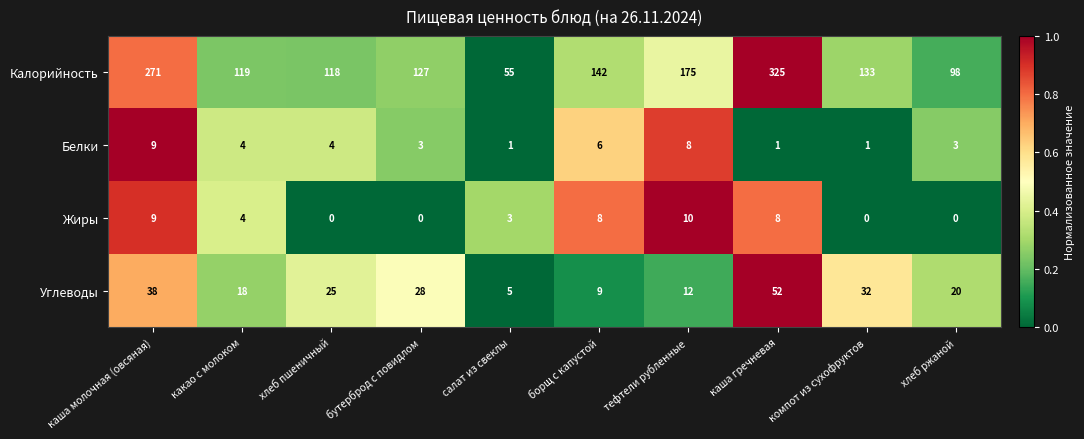

At how many categories does at least one series exceed 0?

10